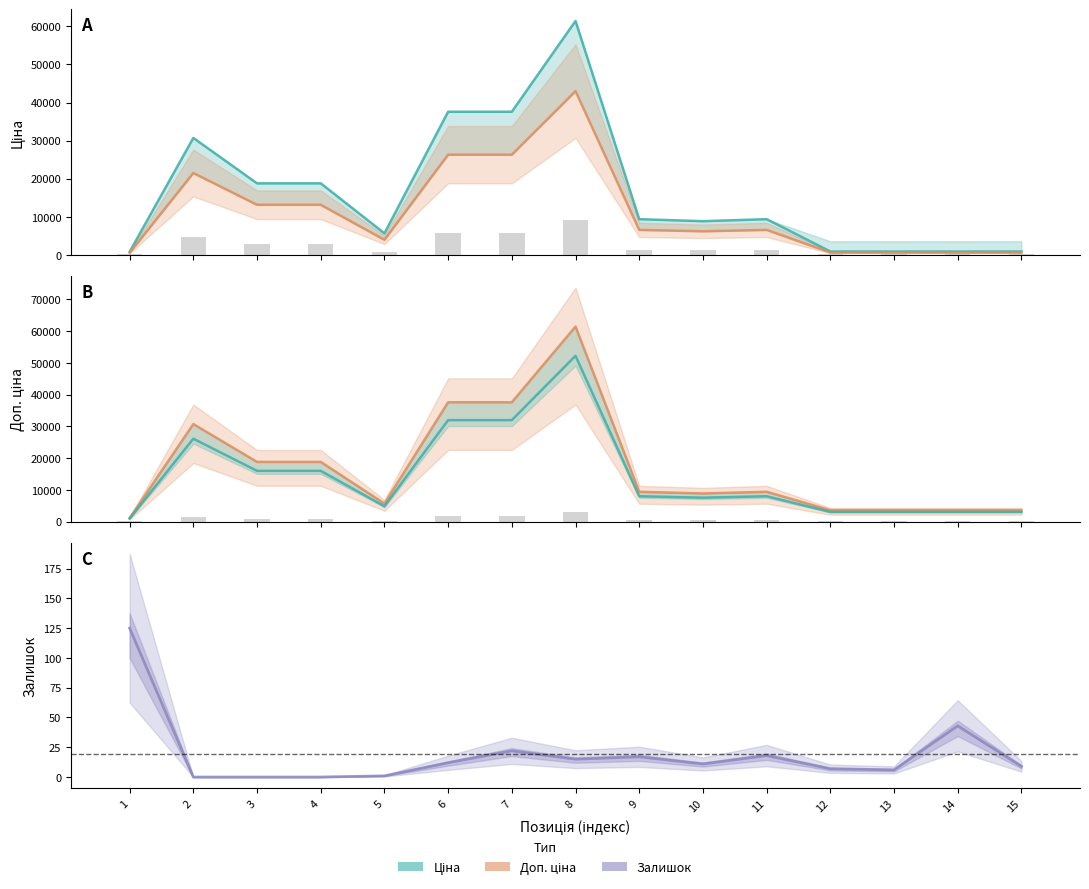

The Залишок series shows 0.0 at 4. True or false?

True